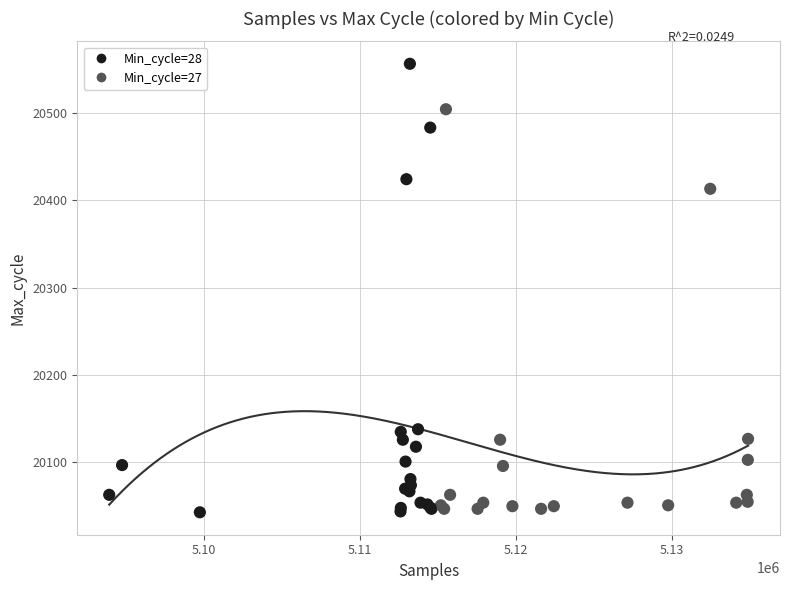

What Y value in the scatter plot is closest to 20299?

20413